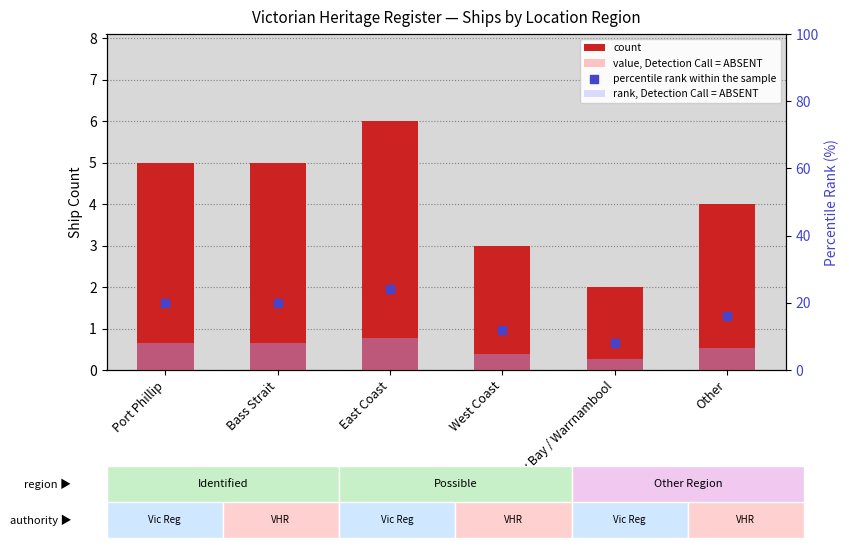

What is the total value across all series at Lady Bay / Warrnambool?

14.4